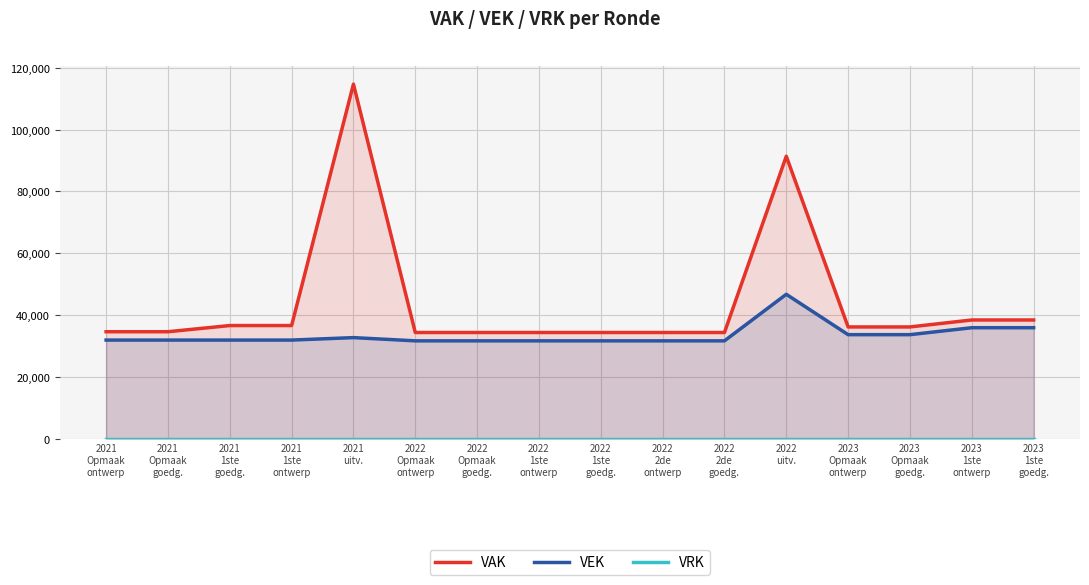

How many lines are shown in the chart?

3